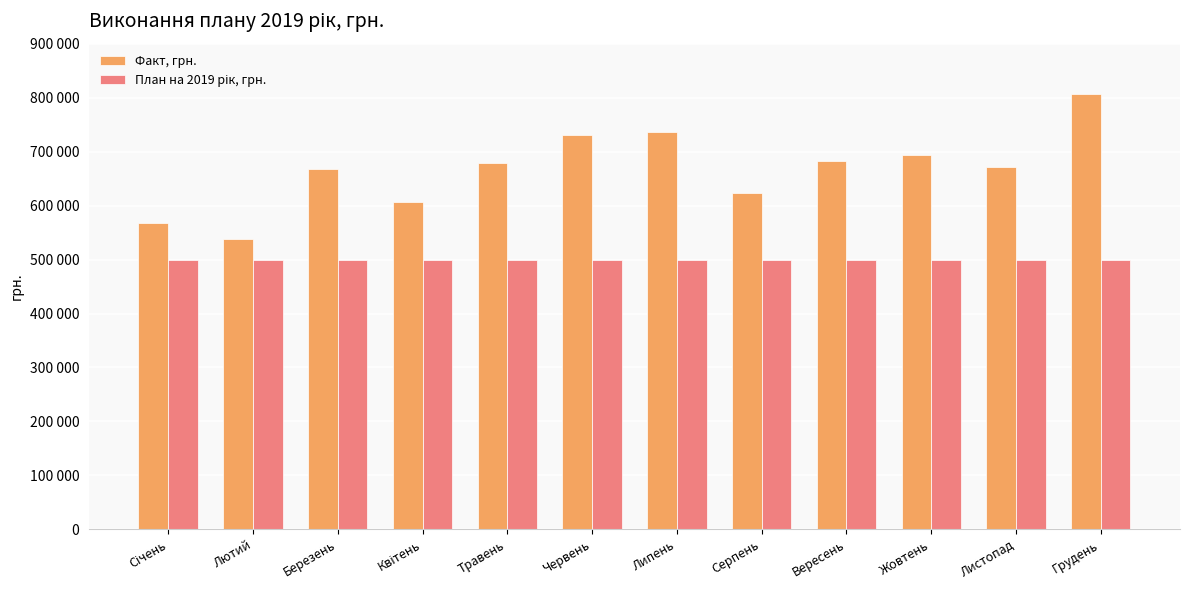

Are the bars horizontal?

No